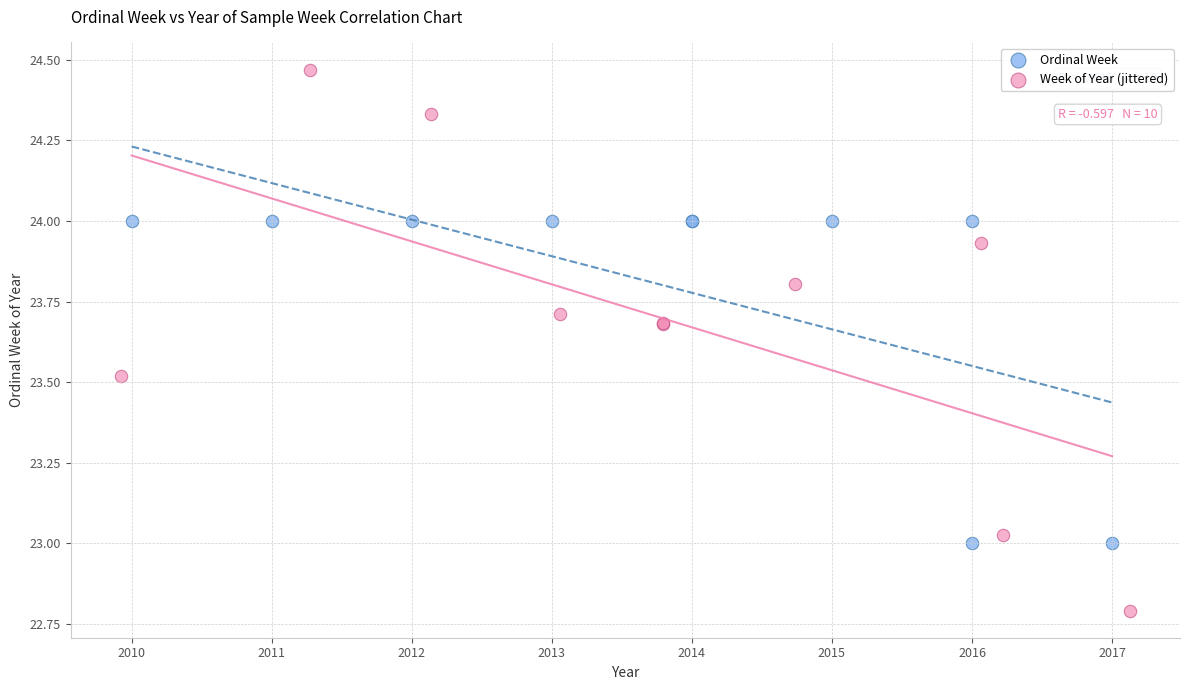

Which series contains the lowest Y value?

Week of Year (jittered)